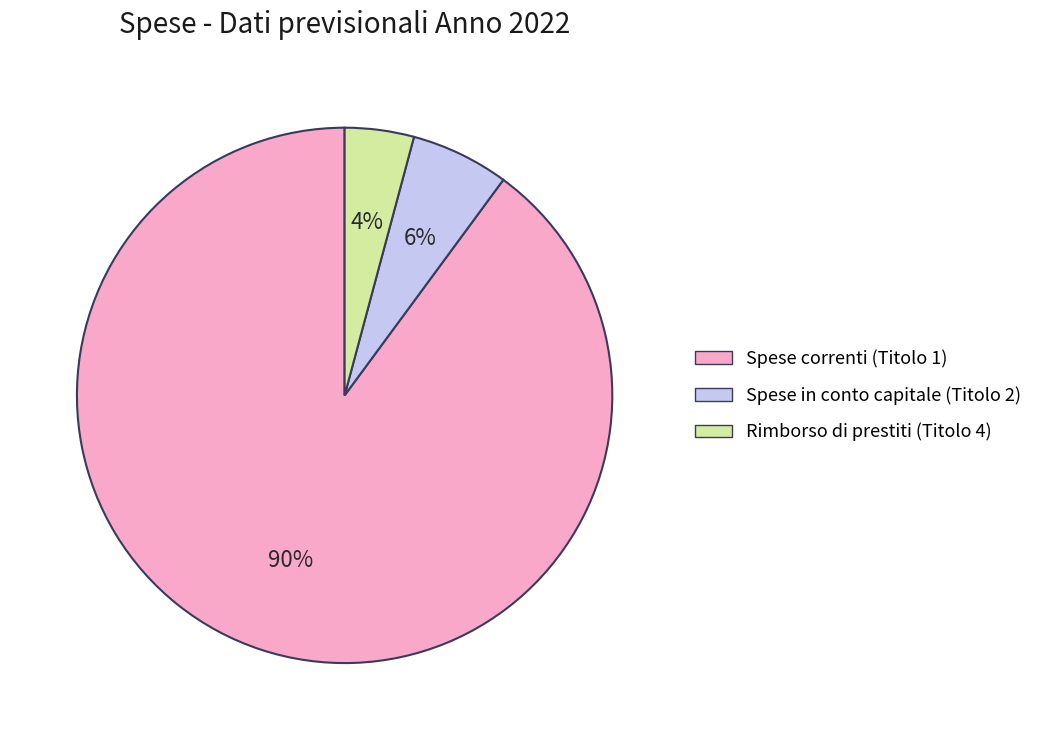

Which has a higher value, Spese in conto capitale (Titolo 2) or Spese correnti (Titolo 1)?

Spese correnti (Titolo 1)